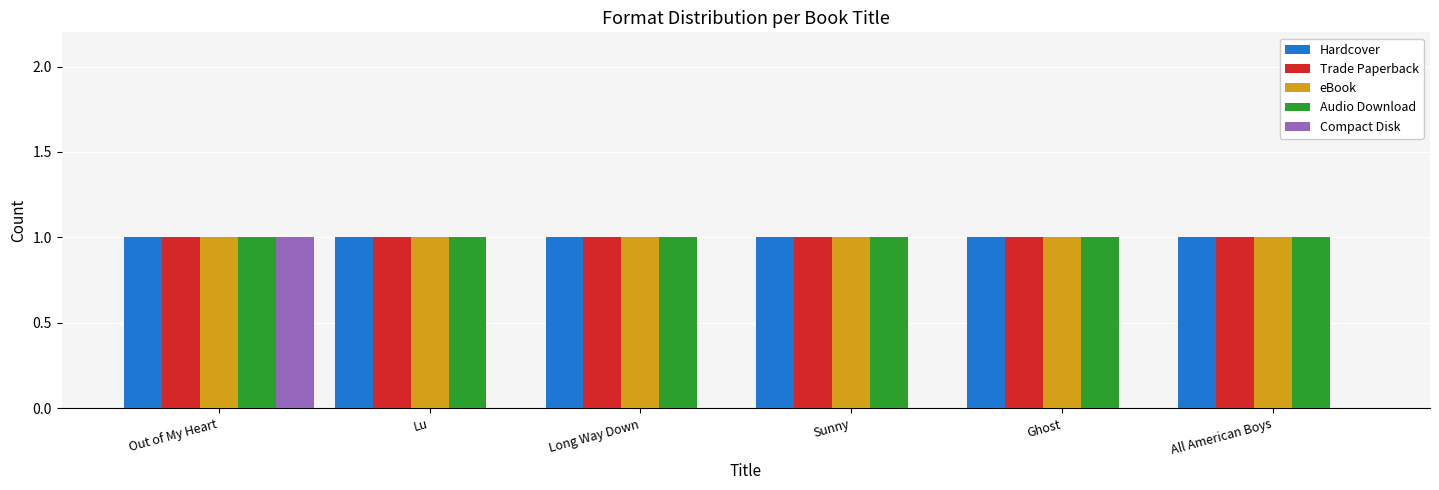

How many groups of bars are there?

6